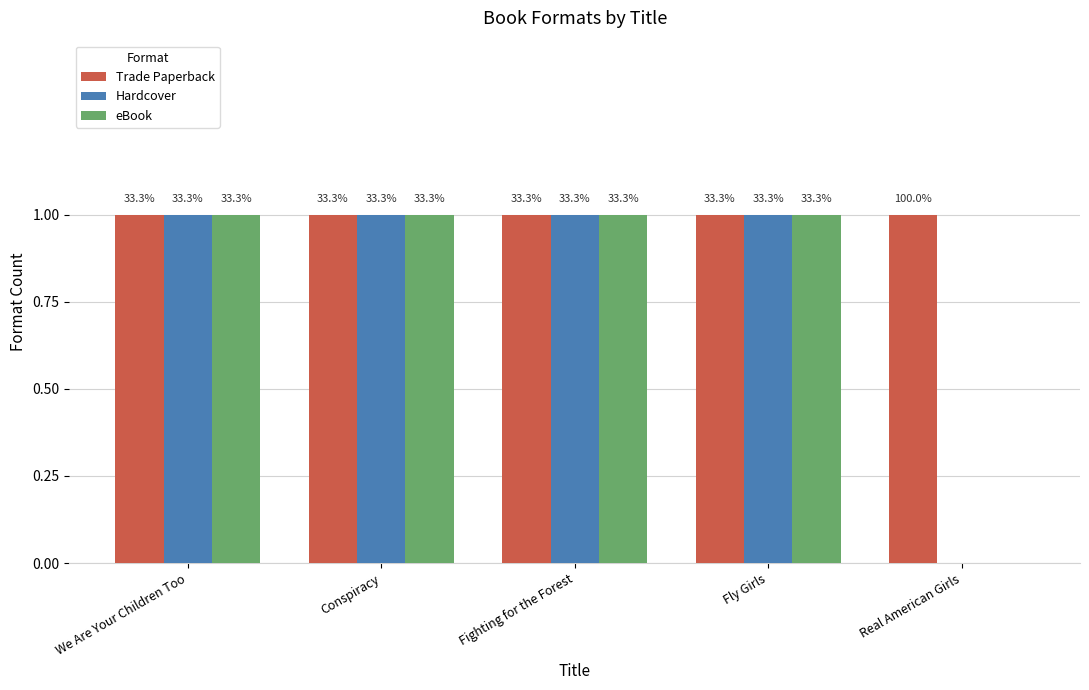

Reading left to right, extract all data points from this chart.

Trade Paperback: We Are Your Children Too=1	Conspiracy=1	Fighting for the Forest=1	Fly Girls=1	Real American Girls=1
Hardcover: We Are Your Children Too=1	Conspiracy=1	Fighting for the Forest=1	Fly Girls=1	Real American Girls=0
eBook: We Are Your Children Too=1	Conspiracy=1	Fighting for the Forest=1	Fly Girls=1	Real American Girls=0